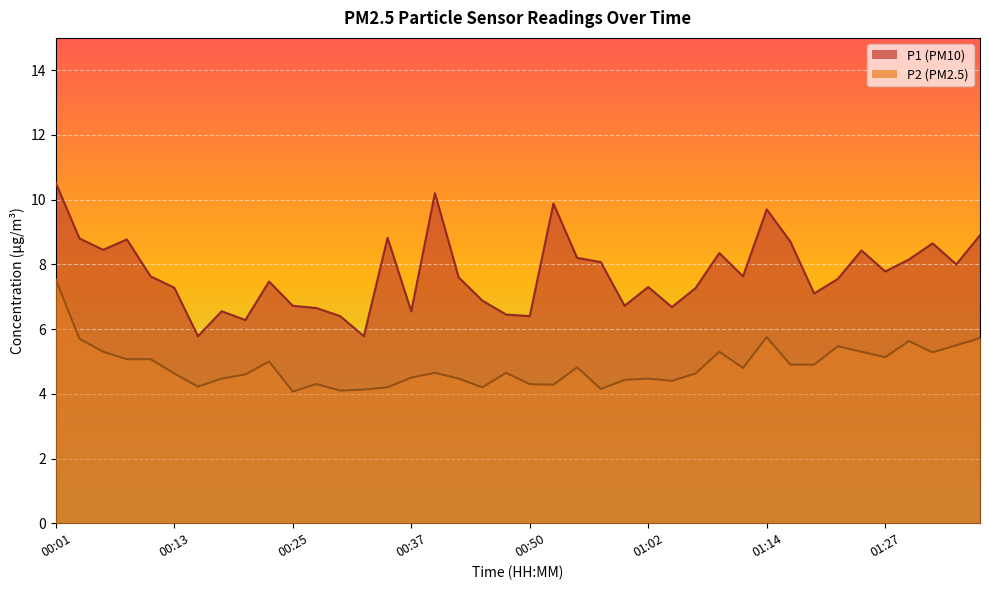

What is the spread (max minus min) of values at 01:02?

2.8